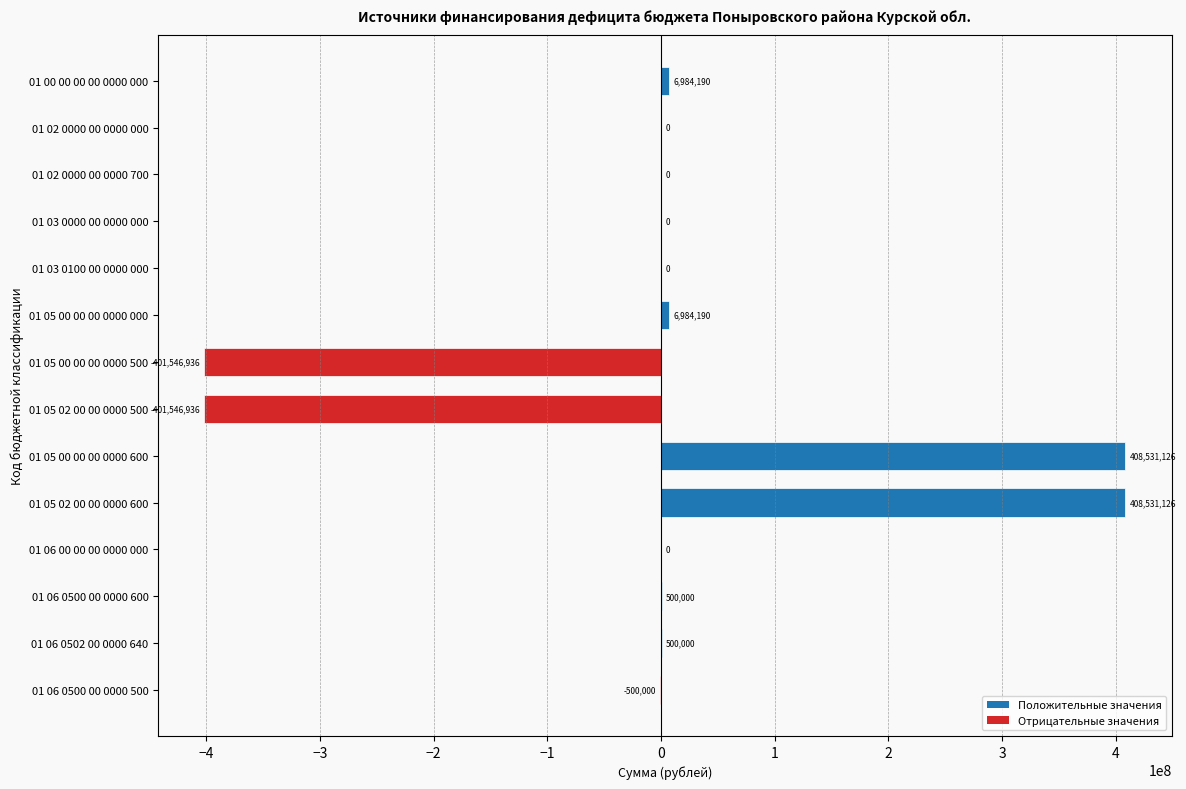

Is it true that the value at 01 06 00 00 00 0000 000 is -274074916?

False